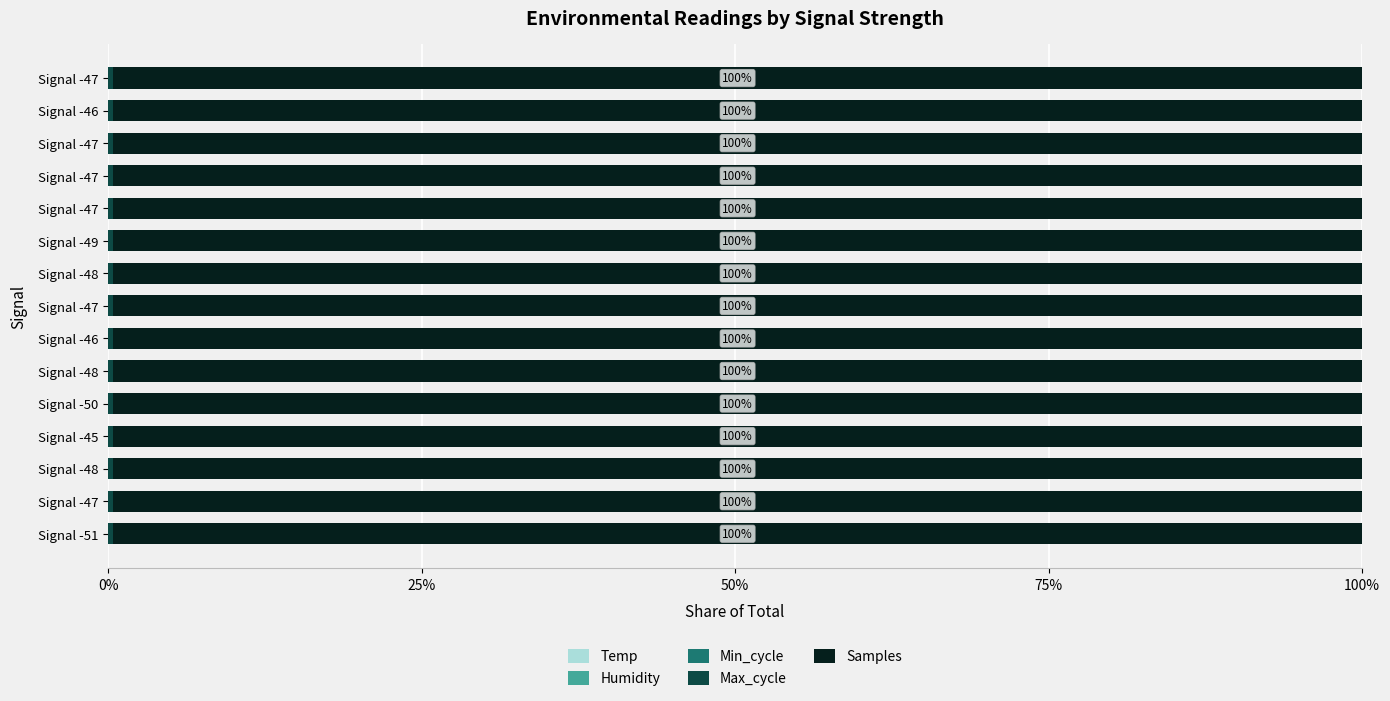

What is the average value of the Max_cycle series?

0.4